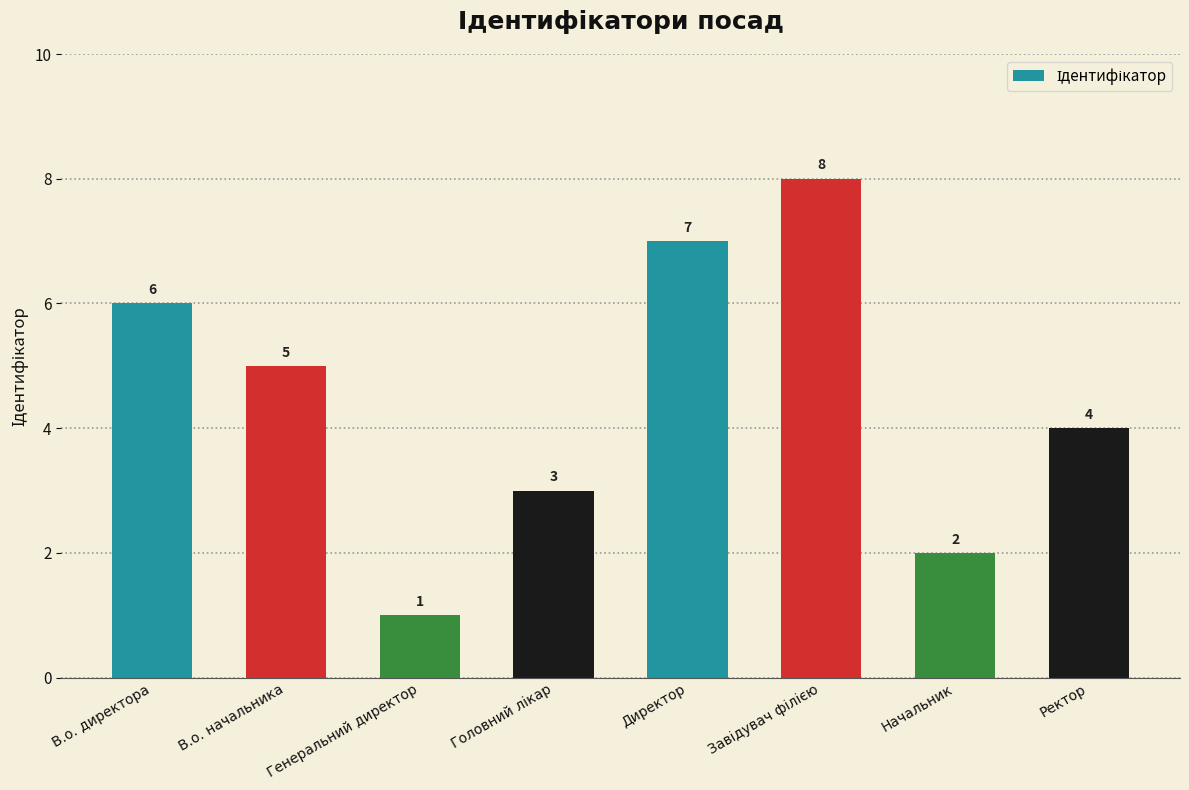

The value at Начальник is 1. True or false?

False